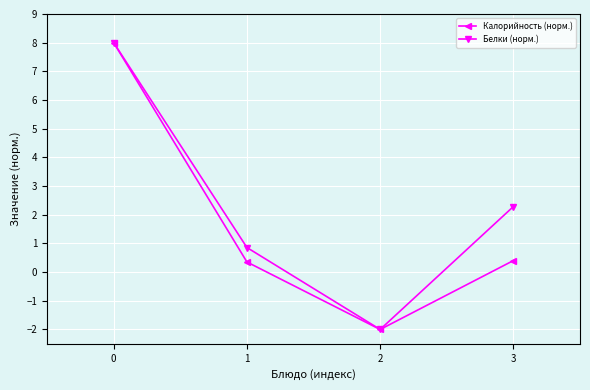

Does the chart have visible grid lines?

Yes